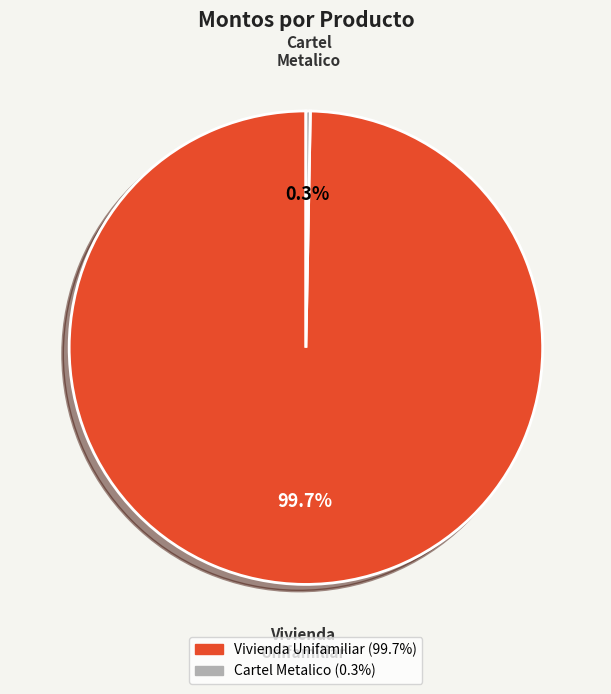

Is there any slice that represents more than half of the pie?

Yes